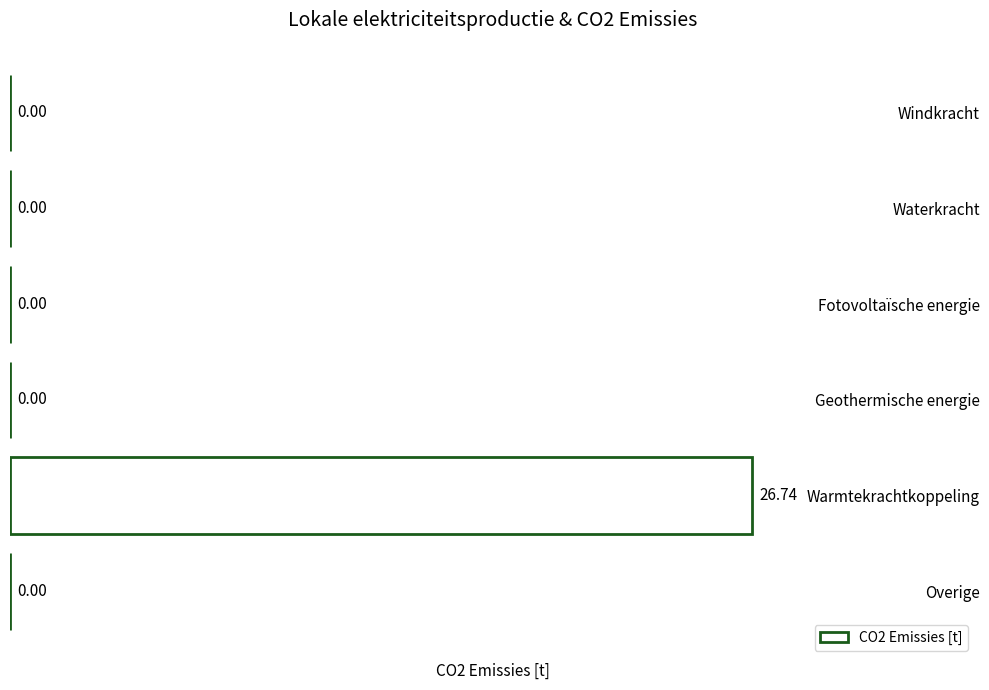

What is the sum of all values?

26.7